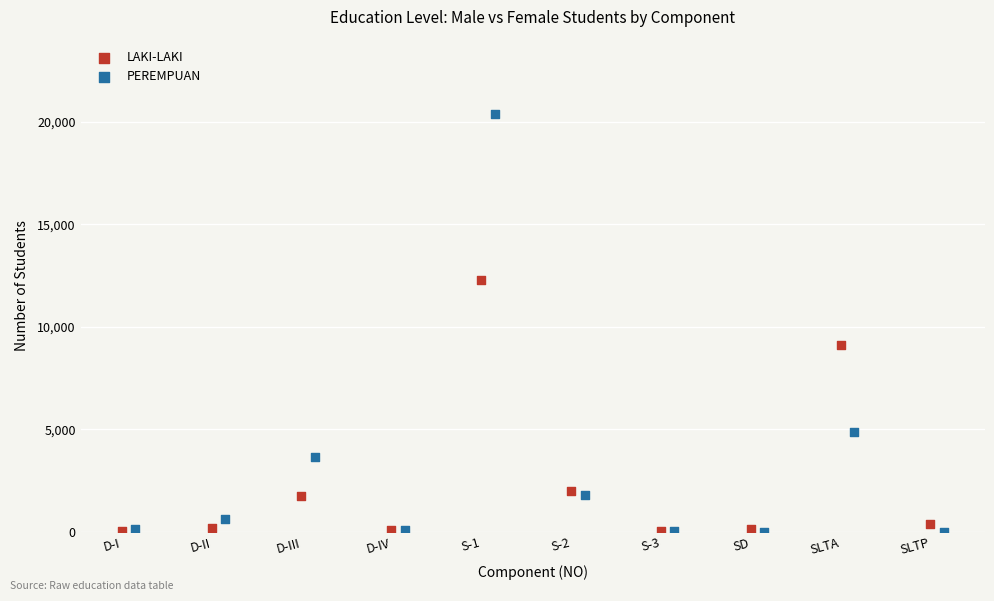

Which series contains the highest Y value?

PEREMPUAN